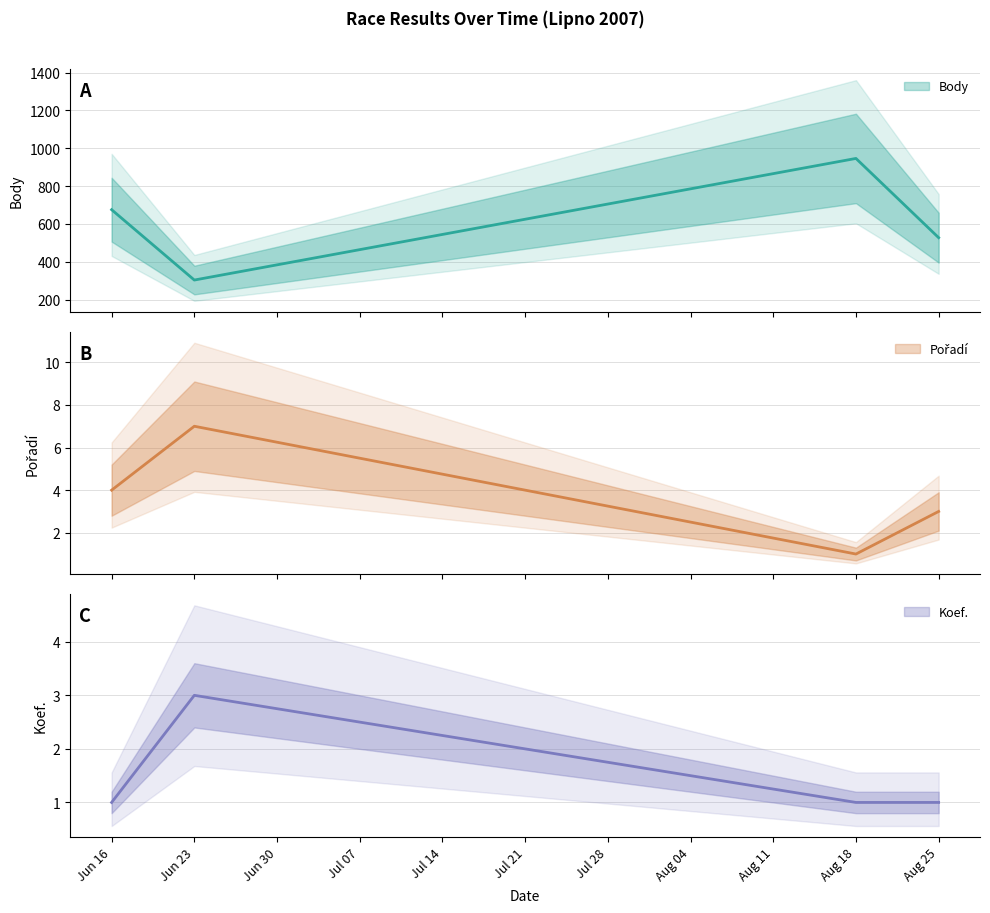

Reading left to right, extract all data points from this chart.

Body: 675	303	946	527
Pořadí: 4	7	1	3
Koef.: 1	3	1	1